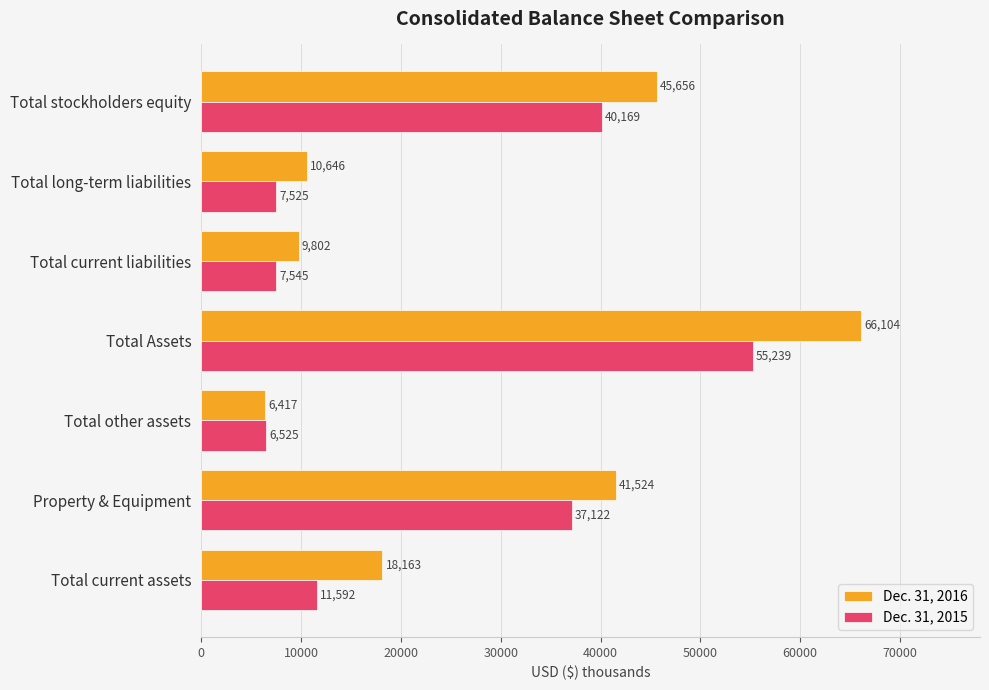

Is it true that Dec. 31, 2015 equals 6525 at Total other assets?

True